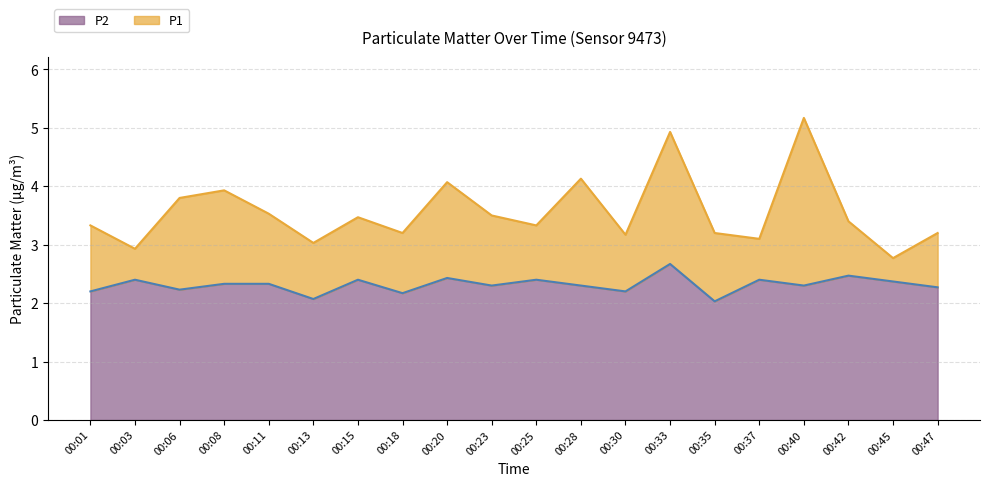

Rank the series by their average value, from highest to lowest.

P1 line, P2 line